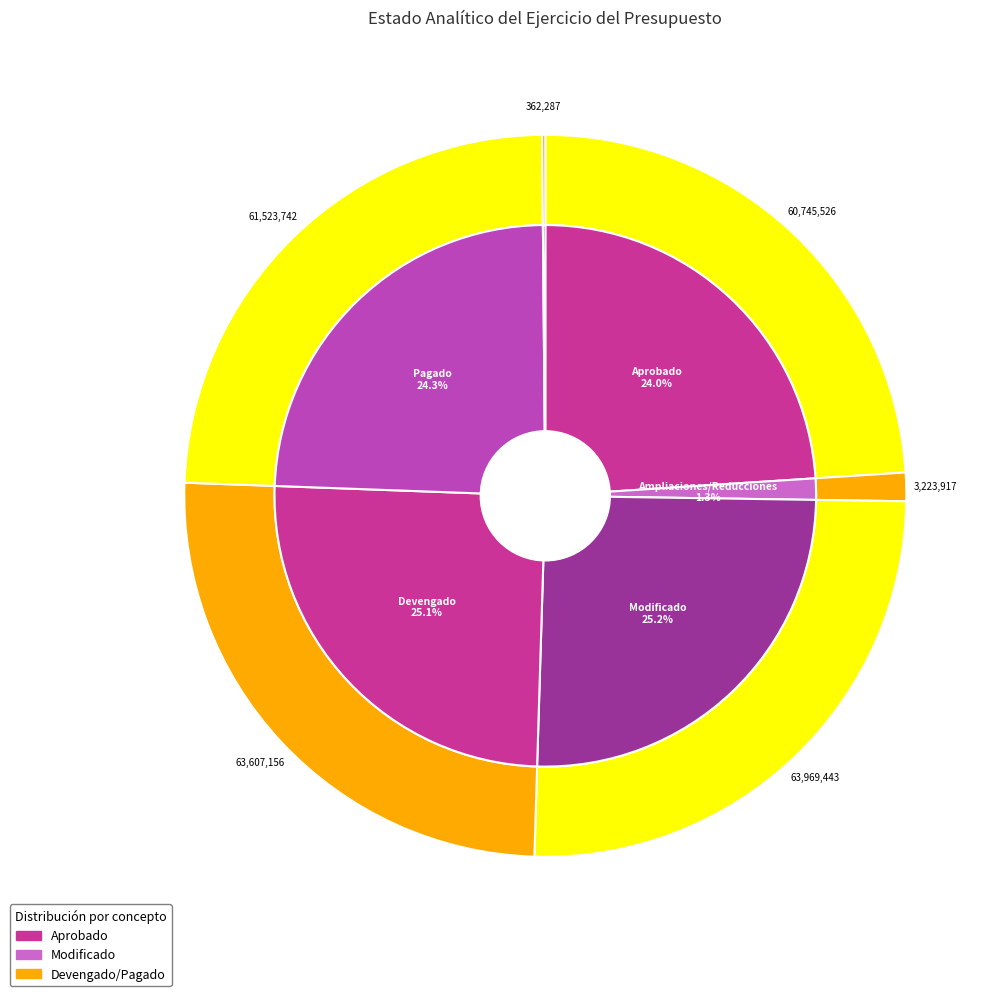

Is there any slice that represents more than half of the pie?

No